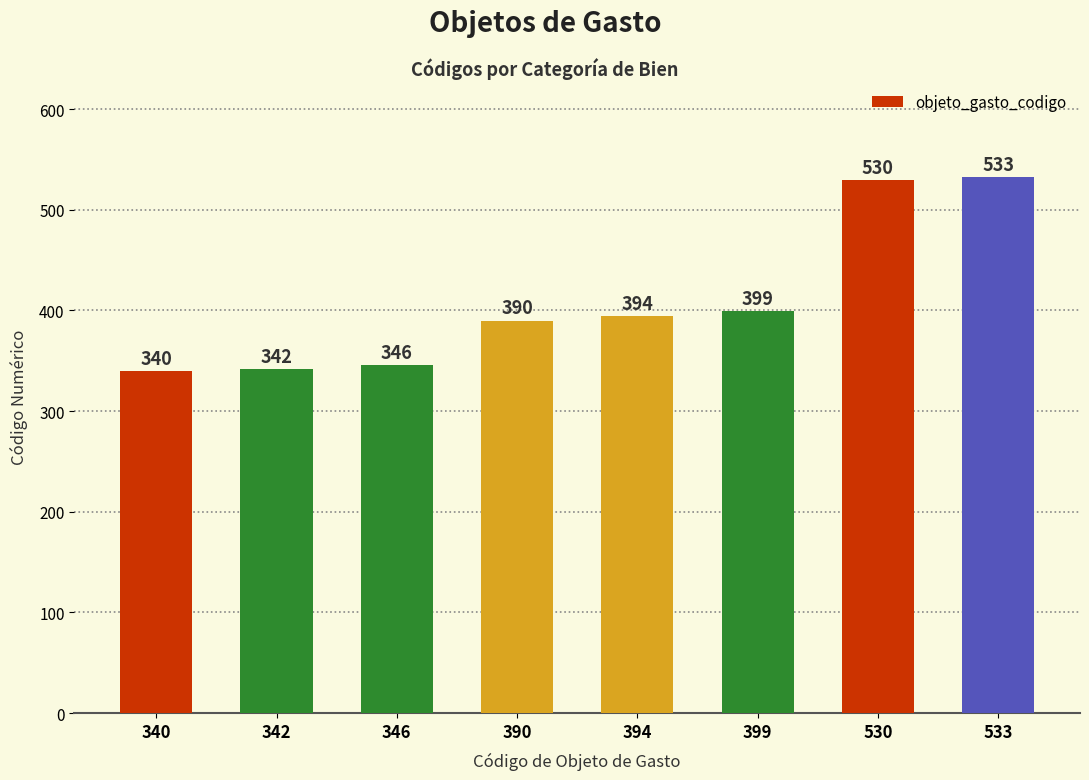

What is the value of the 1st bar from the left?

340